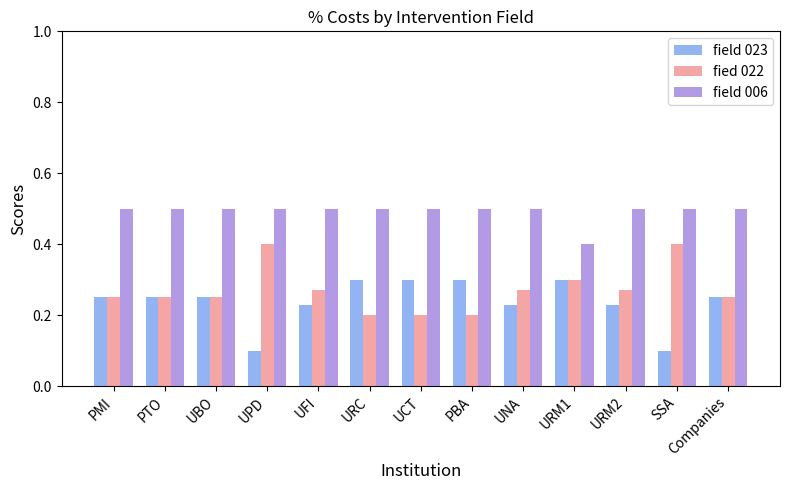

The field 023 series shows 0.1 at PTO. True or false?

False